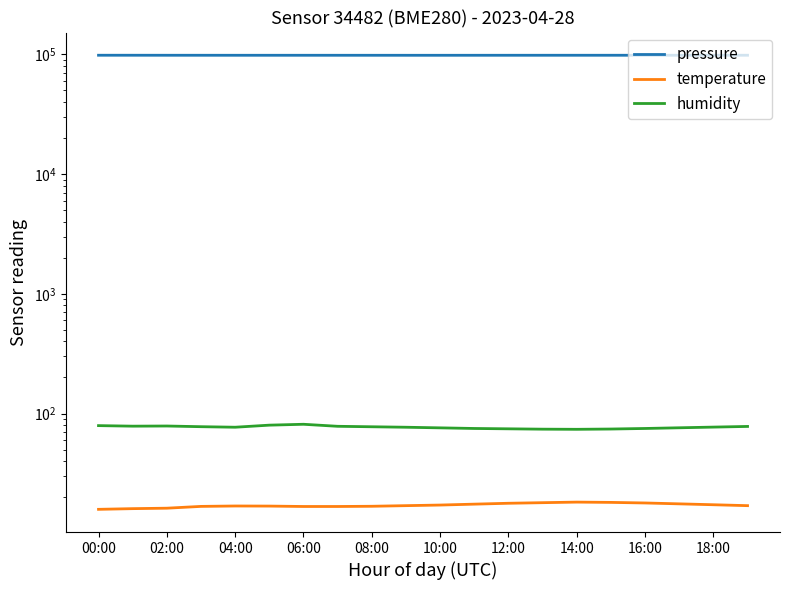

Is the value of pressure at 02:00 greater than the value of humidity at 00:00?

Yes